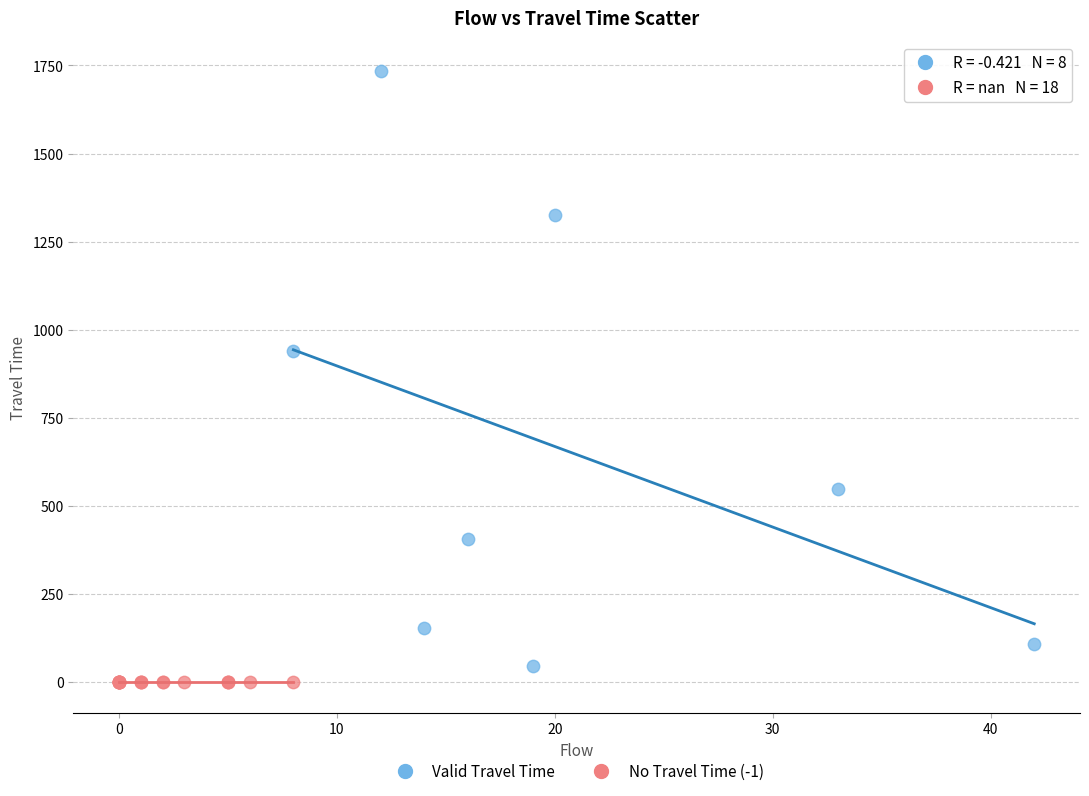

Which series reaches the maximum Y coordinate?

Valid Travel Time